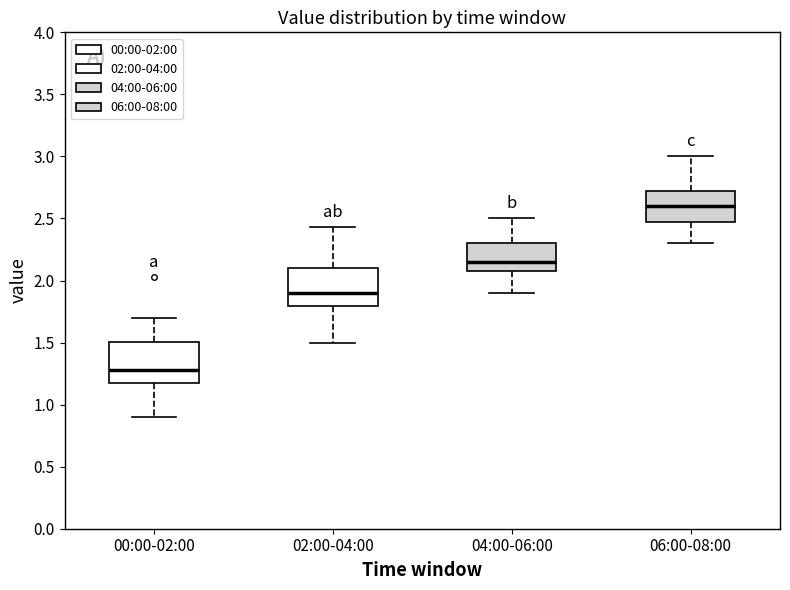

Where is the lower edge of the box for 02:00-04:00 on the y-axis? The values are not printed on the chart, so give them approximately, as read against the axis.

1.80